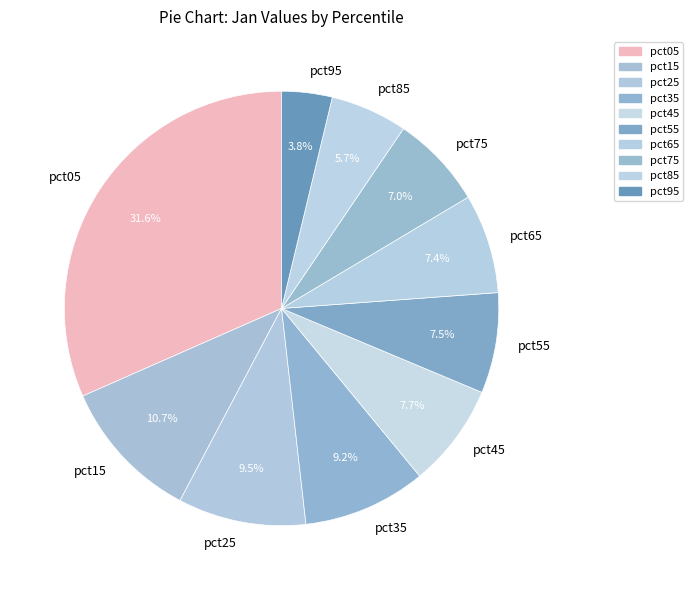

Is there any slice that represents more than half of the pie?

No